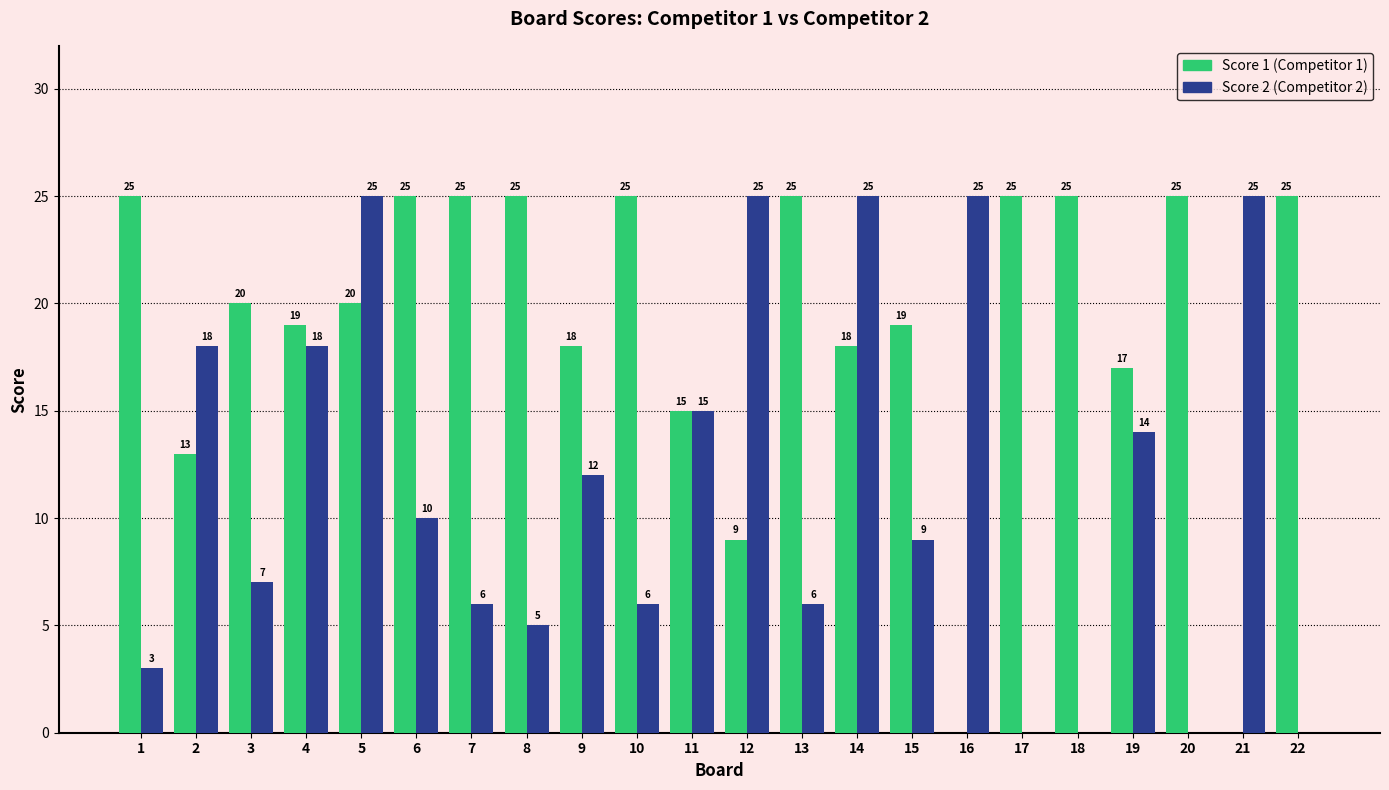

At which category is the sum across all series the highest?

5